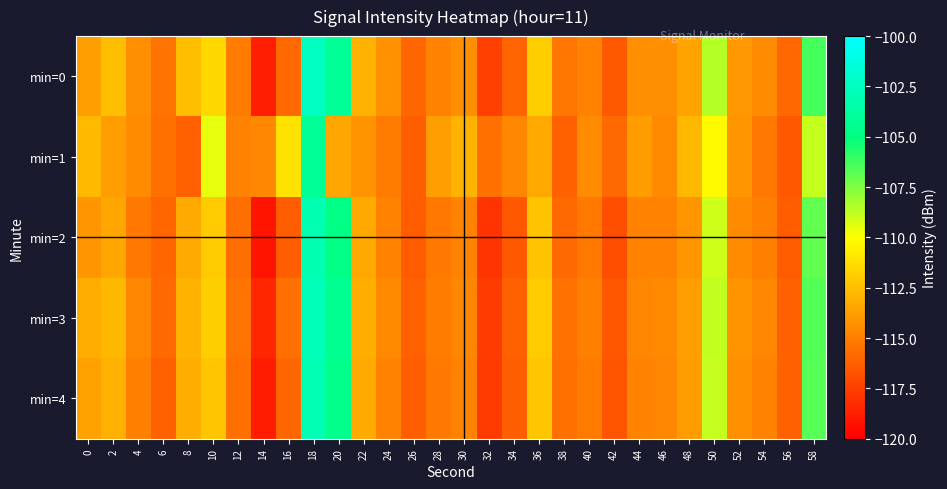

At 26, list the series in order from smallest to largest.

min=2, min=1, min=4, min=3, min=0